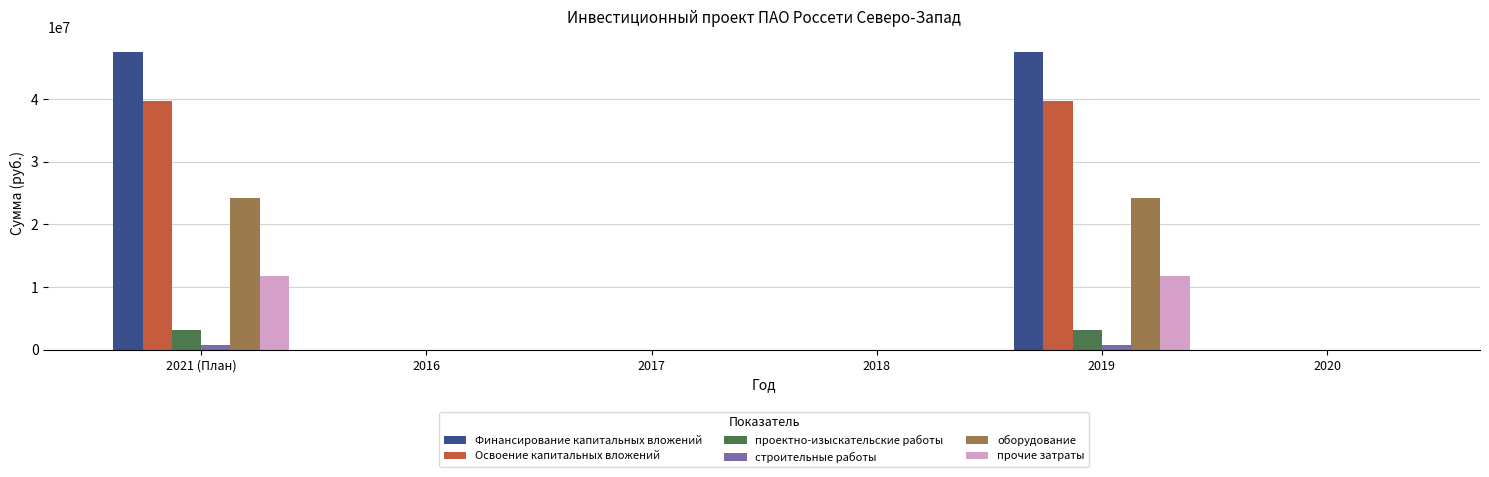

Which series has the largest total across all categories?

Финансирование капитальных вложений